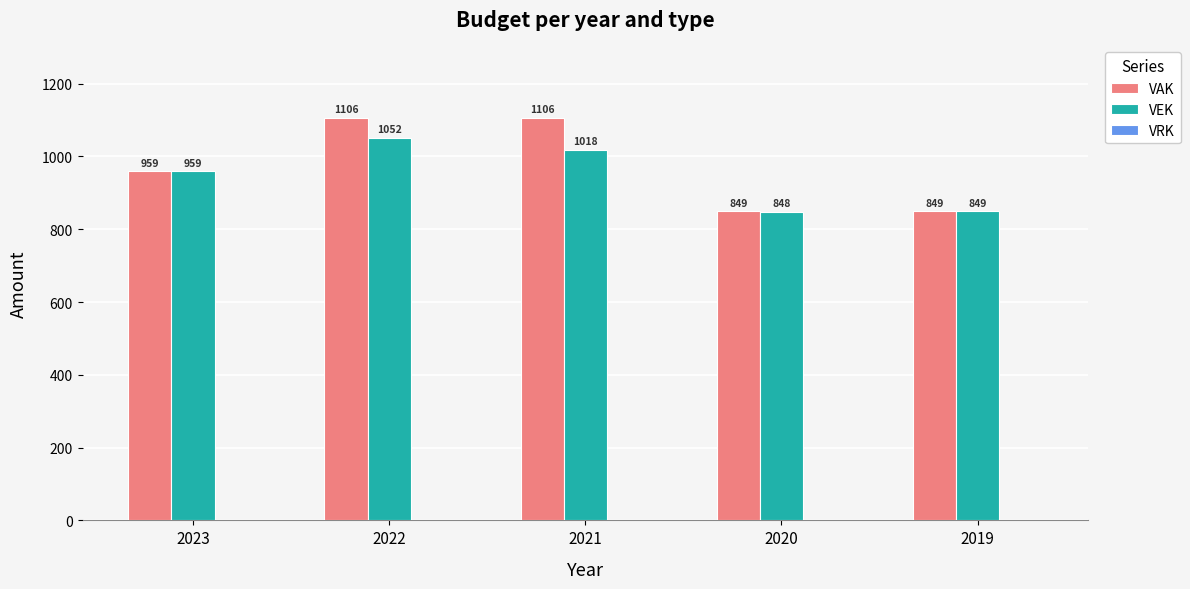

Rank the series by their average value, from highest to lowest.

VAK, VEK